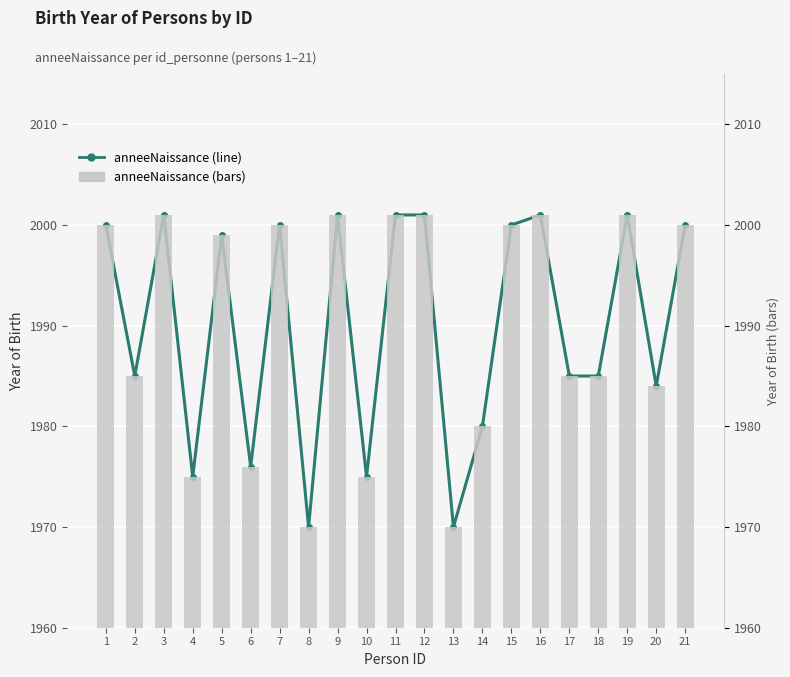

What is the approximate value of anneeNaissance (bars) at 4?

1975